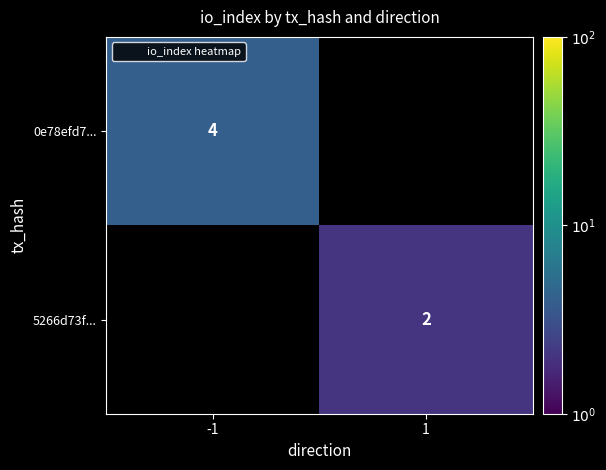

Where is 0e78efd7... nearest to the value 4?

-1